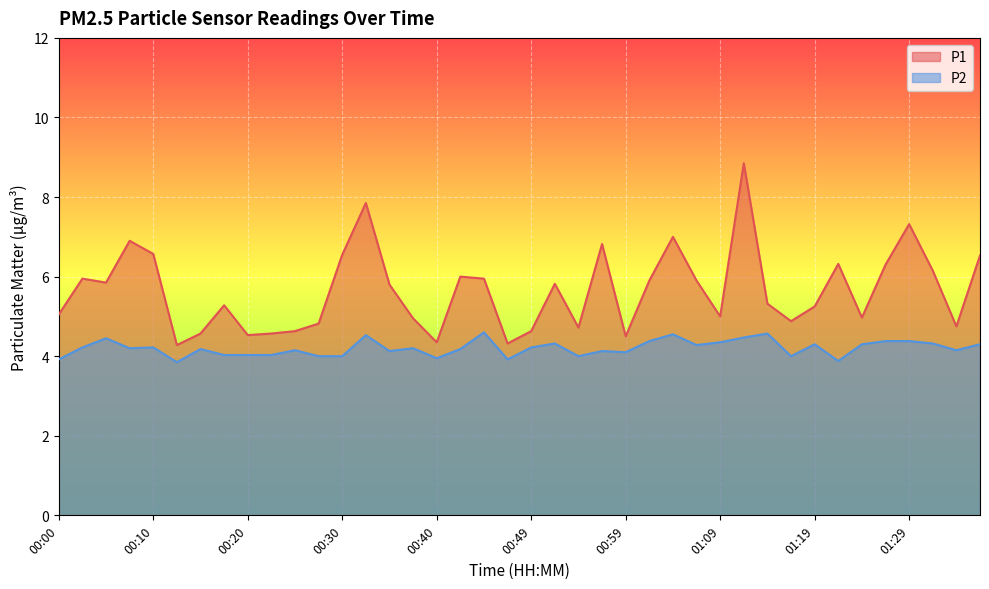

What are all the series names shown in the legend?

P1, P2